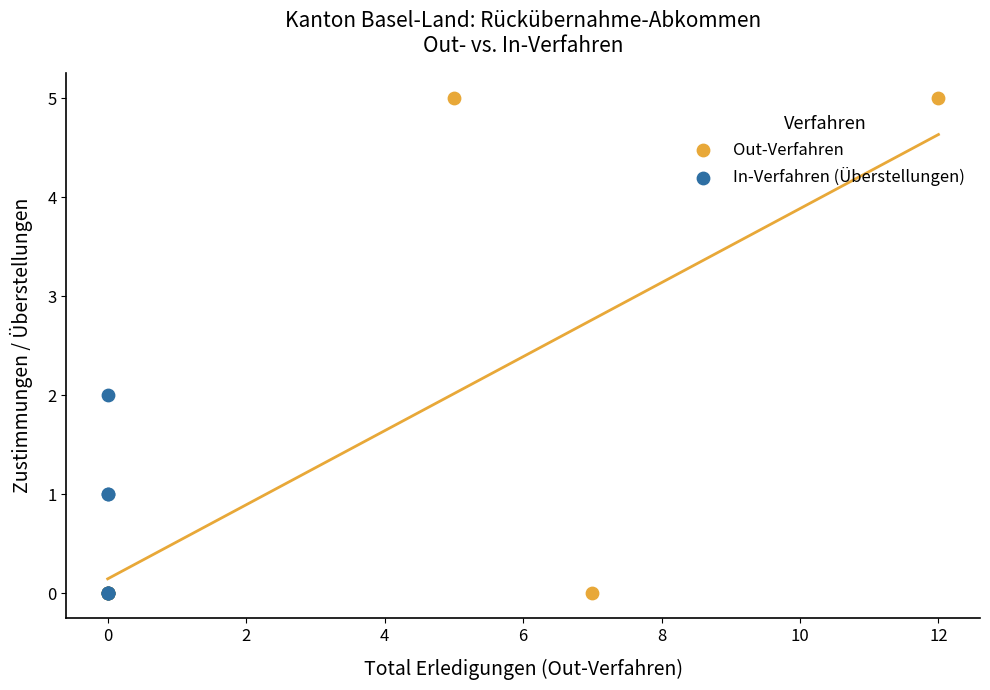

Which series reaches the maximum Y coordinate?

Out-Verfahren